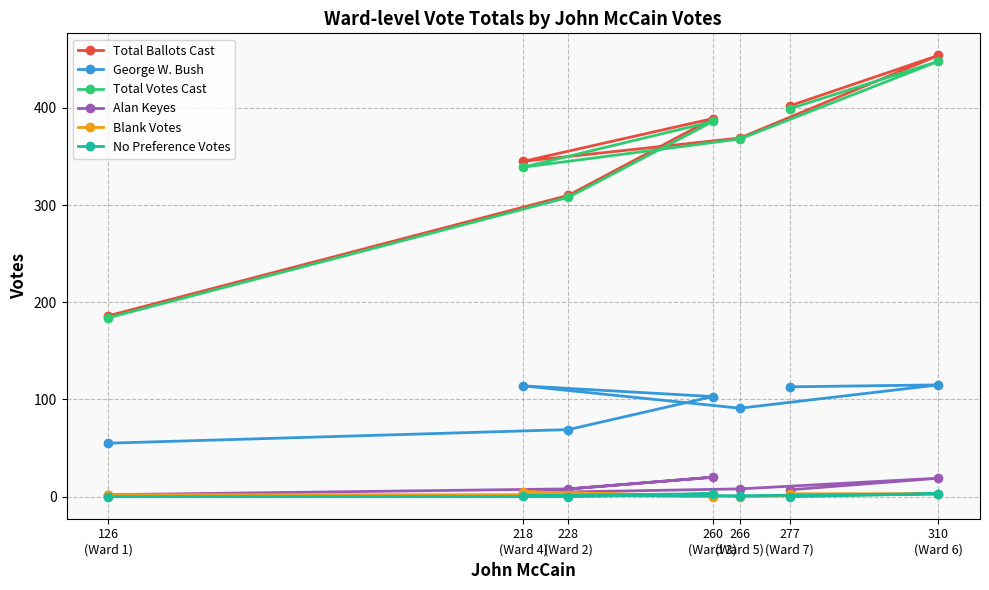

The value of Blank Votes at 126
(Ward 1) is 2. True or false?

True